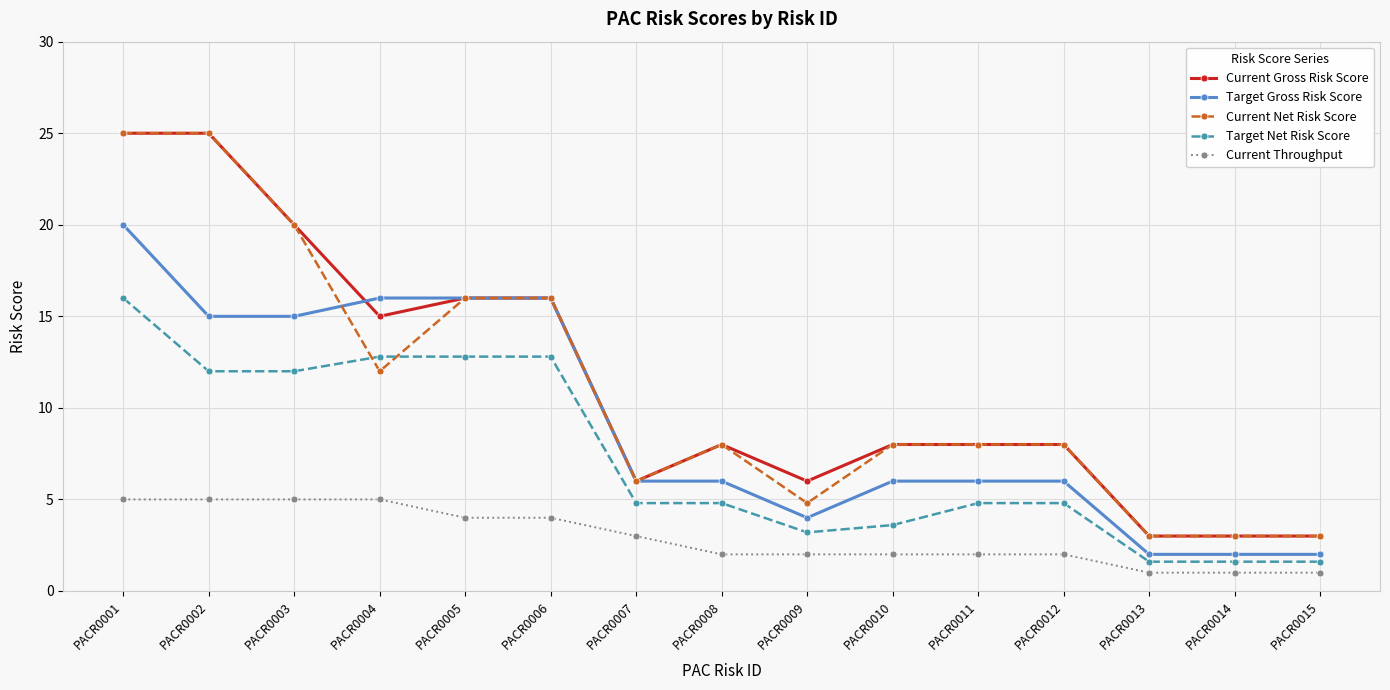

How many values in the Target Net Risk Score series are below 4?

5